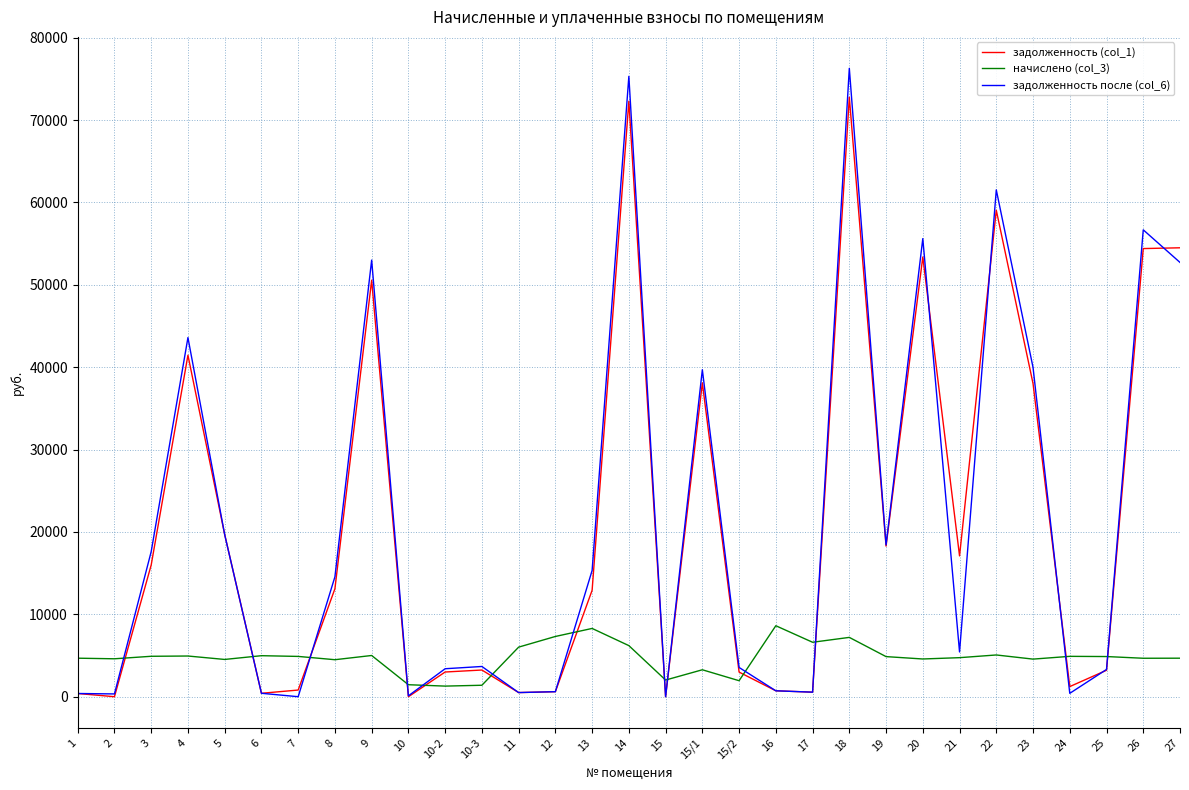

Rank the series by their maximum value, from lowest to highest.

начислено (col_3), задолженность (col_1), задолженность после (col_6)